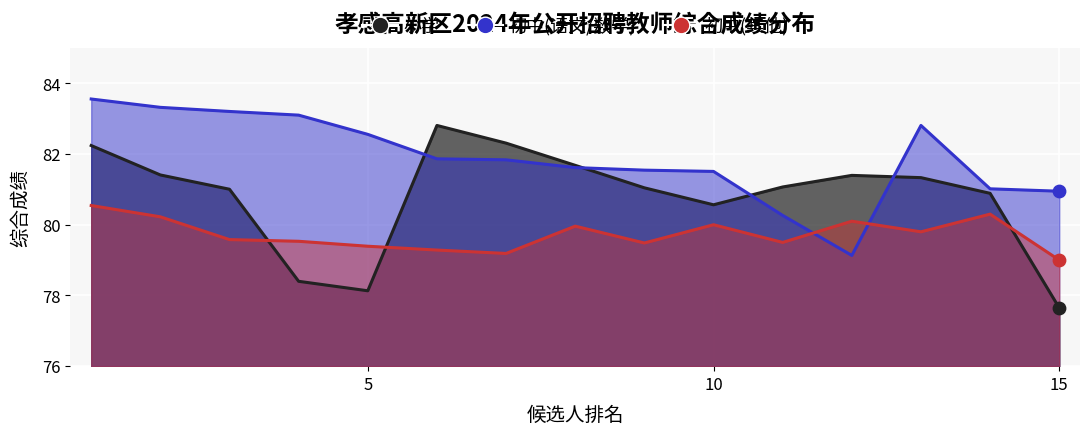

Which series contains the highest Y value?

初中(语文/数学)